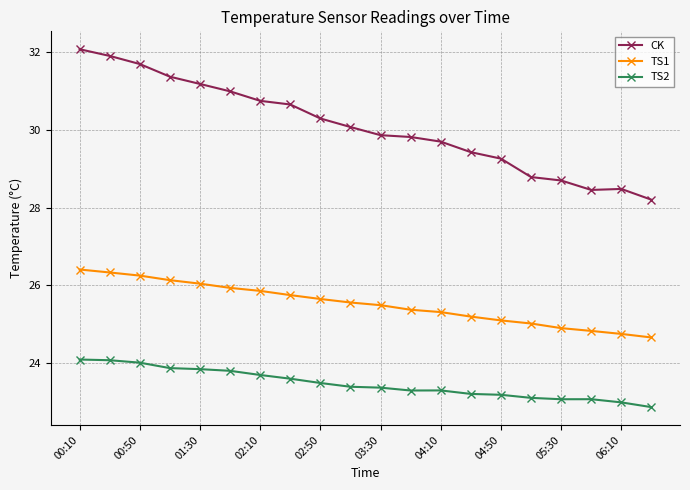

Which series has the largest total across all categories?

CK